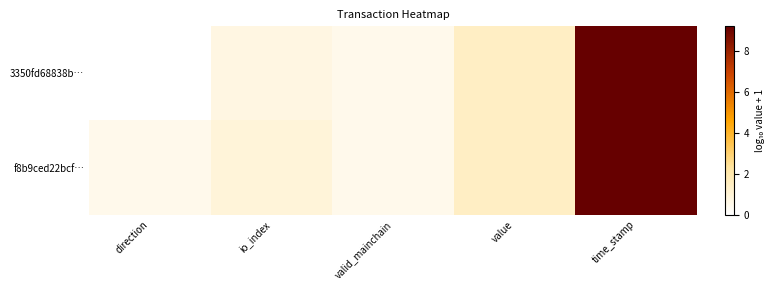

List the series in order of their overall mean, lowest first.

3350fd68838b…, f8b9ced22bcf…